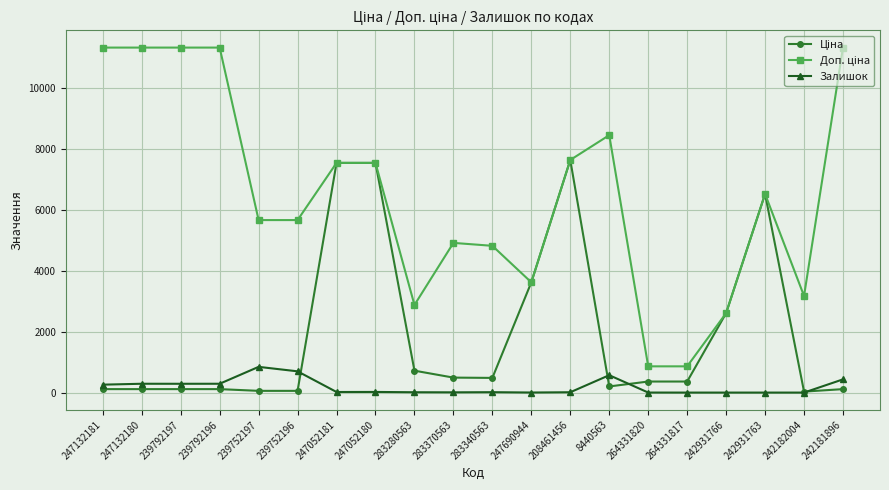

What is the greatest value displayed?

11334.0